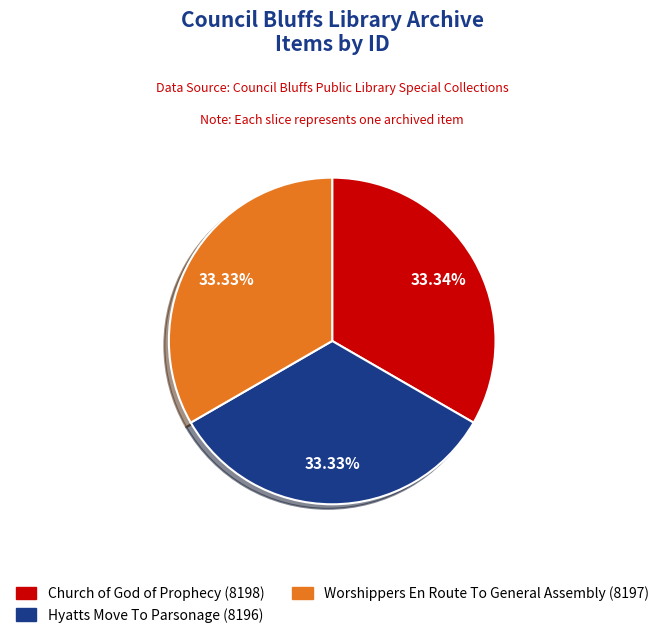

To the nearest percent, what percentage of the pie is Hyatts Move To Parsonage (8196)?

33%